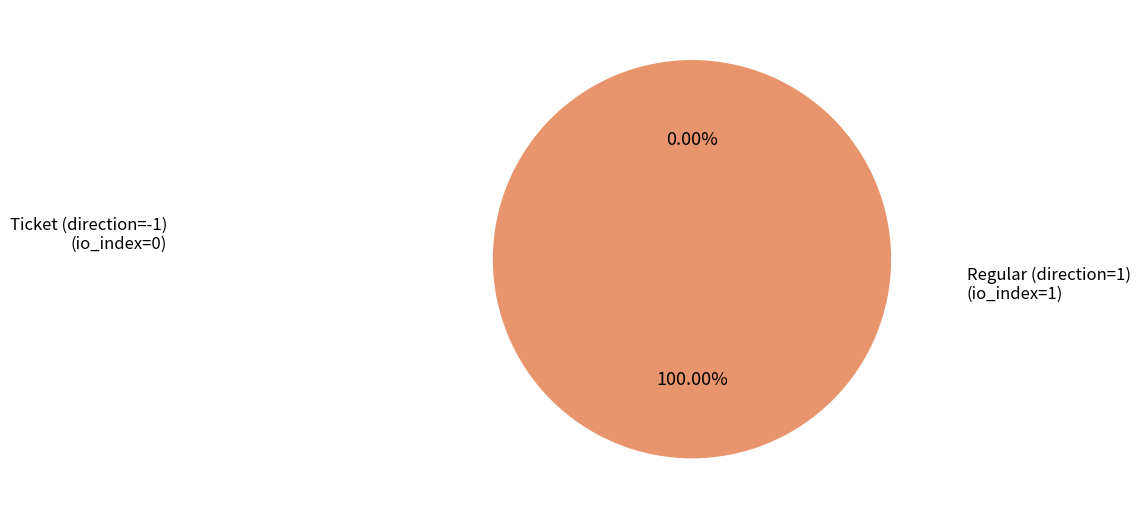

True or false: Regular (direction=1) accounts for 100% of the total.

True